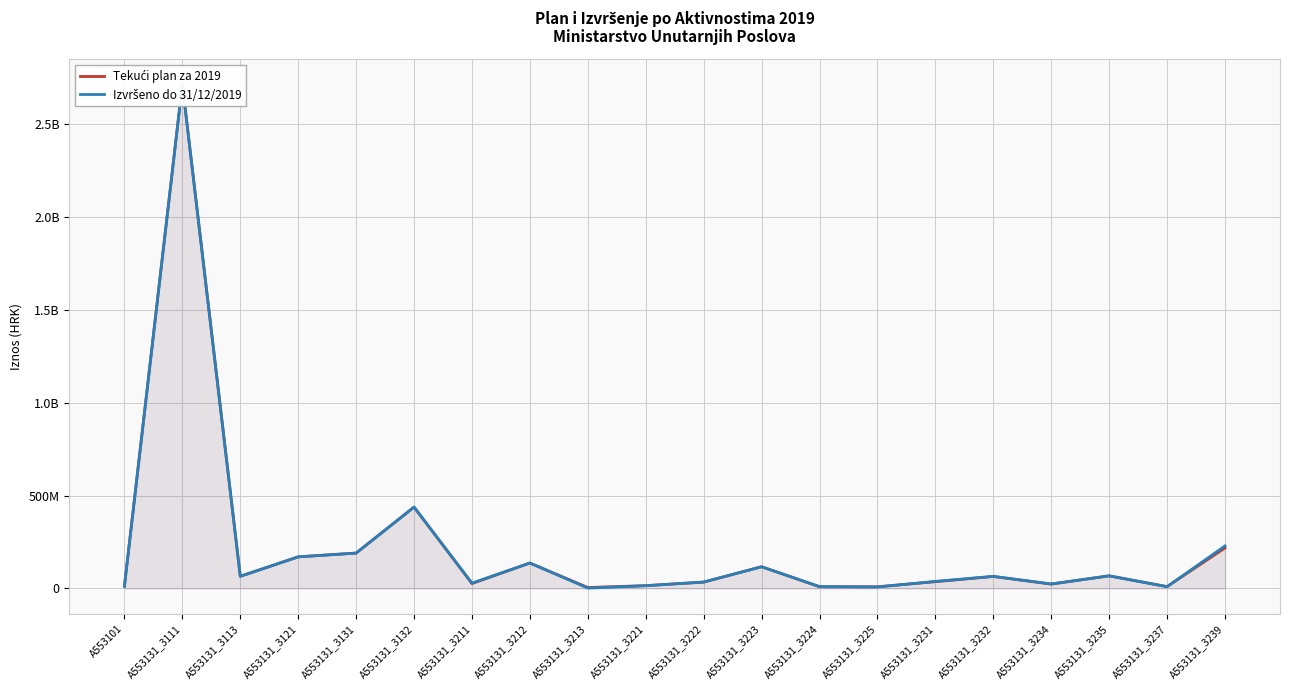

What is the minimum value for Tekući plan za 2019?

4871500.0